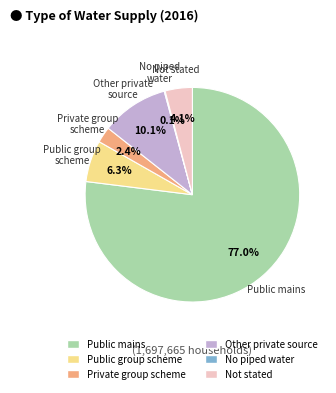

To the nearest percent, what is the average slice percentage?

17%